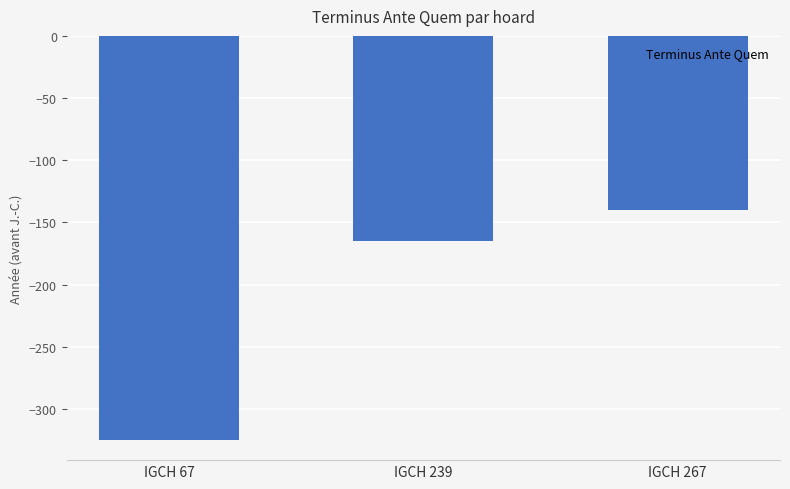

True or false: the data shows -113 at IGCH 67.

False